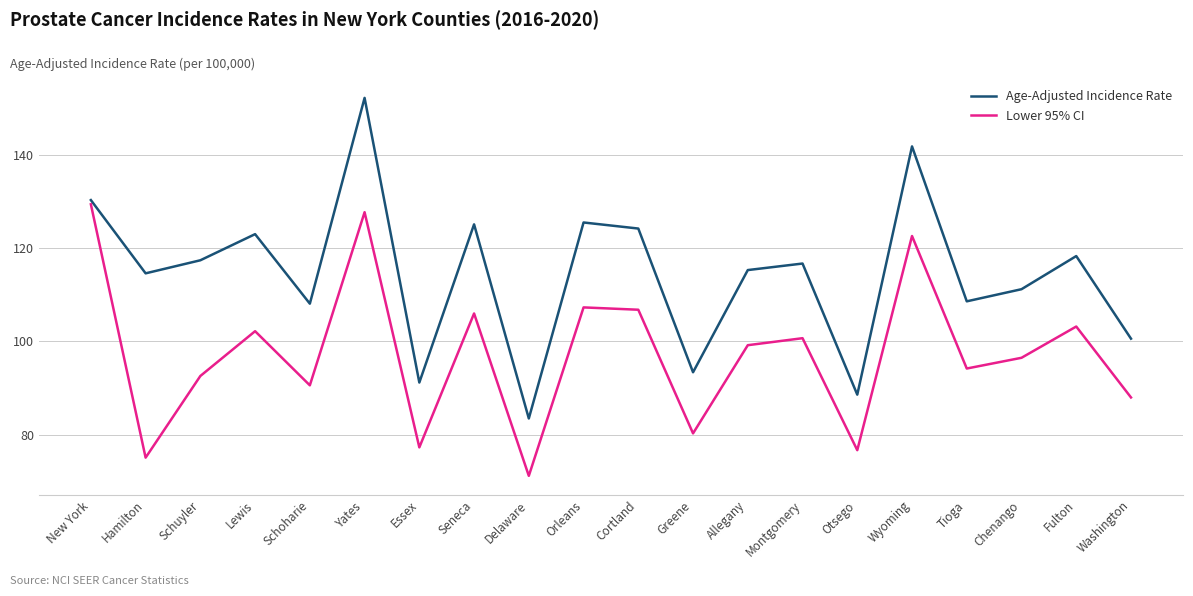

Read the Age-Adjusted Incidence Rate value at Schoharie.

108.1